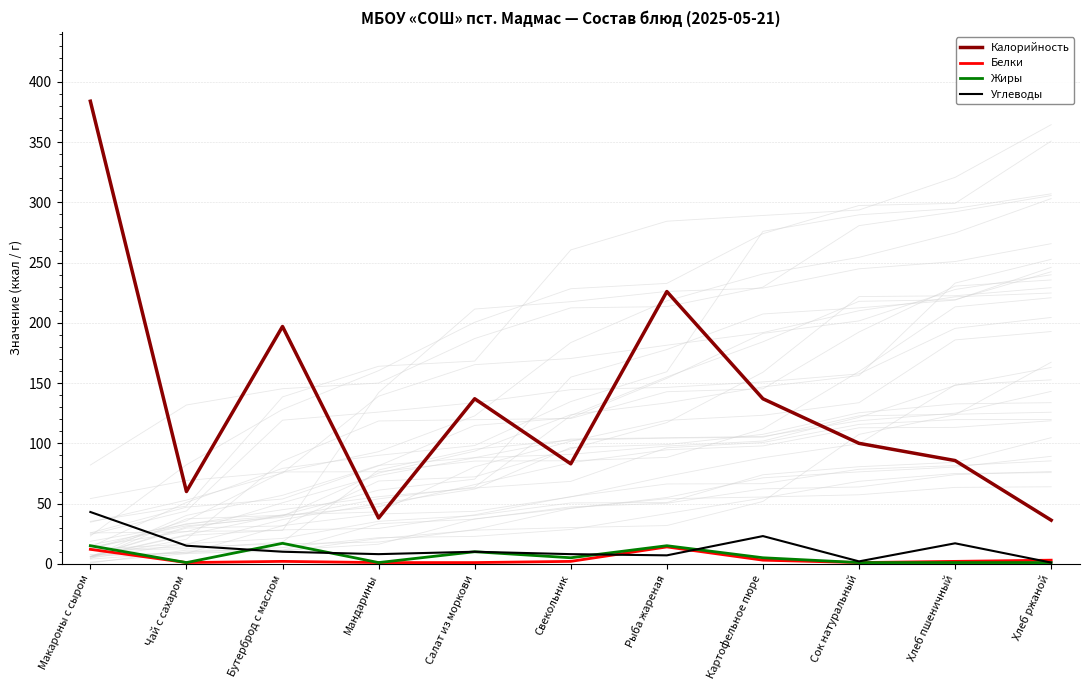

Count the Жиры values in the range 1 to 15.

10